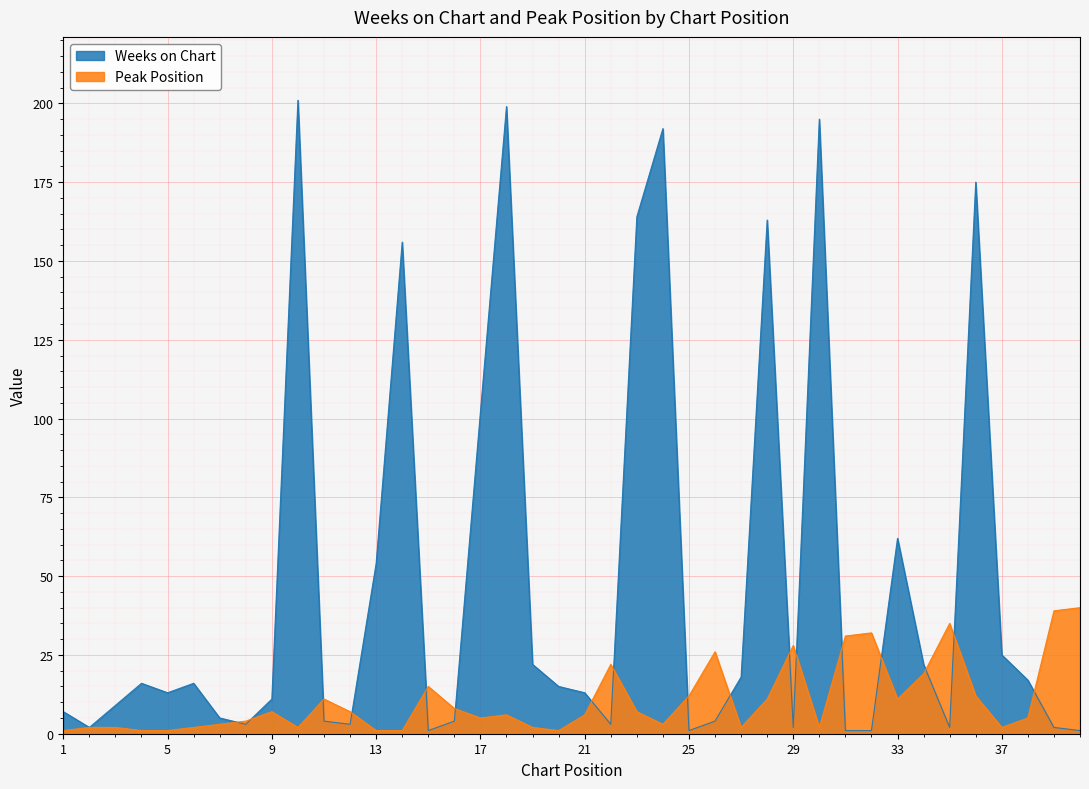

What are all the series names shown in the legend?

Weeks on Chart, Peak Position